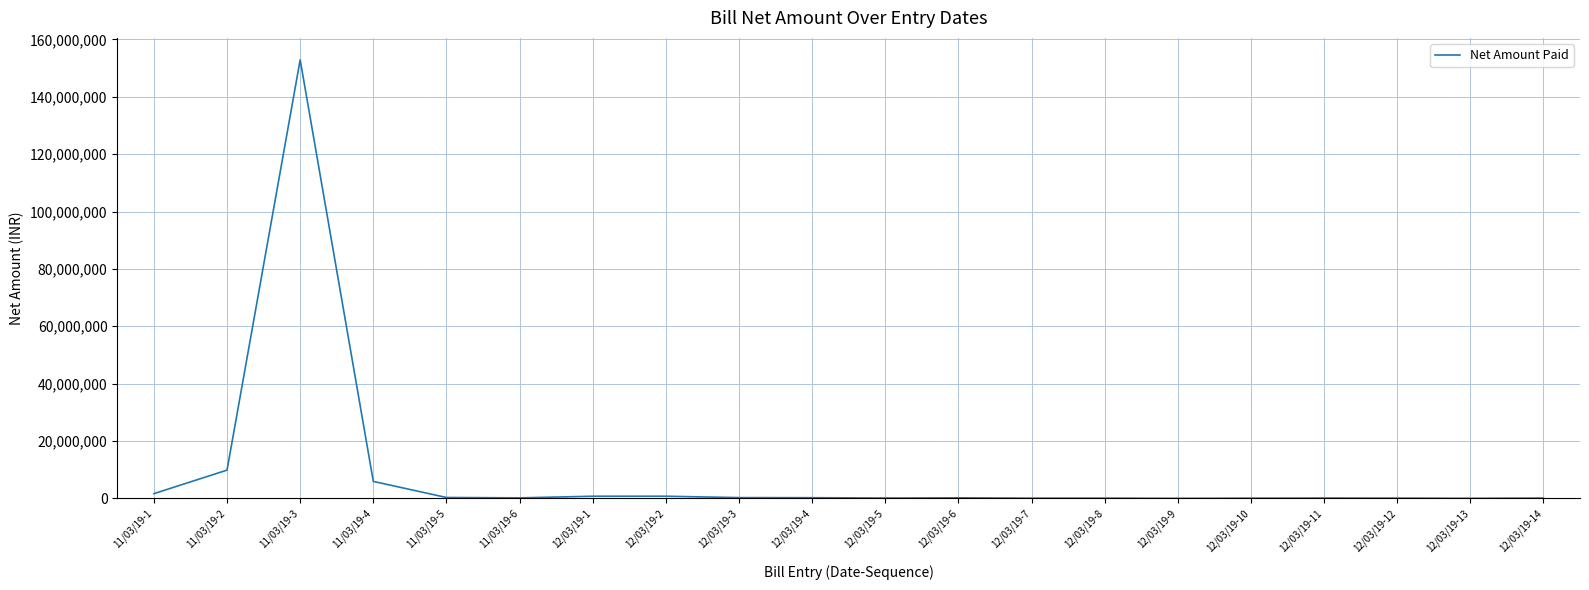

Which label corresponds to the largest value in the chart?

11/03/19-3